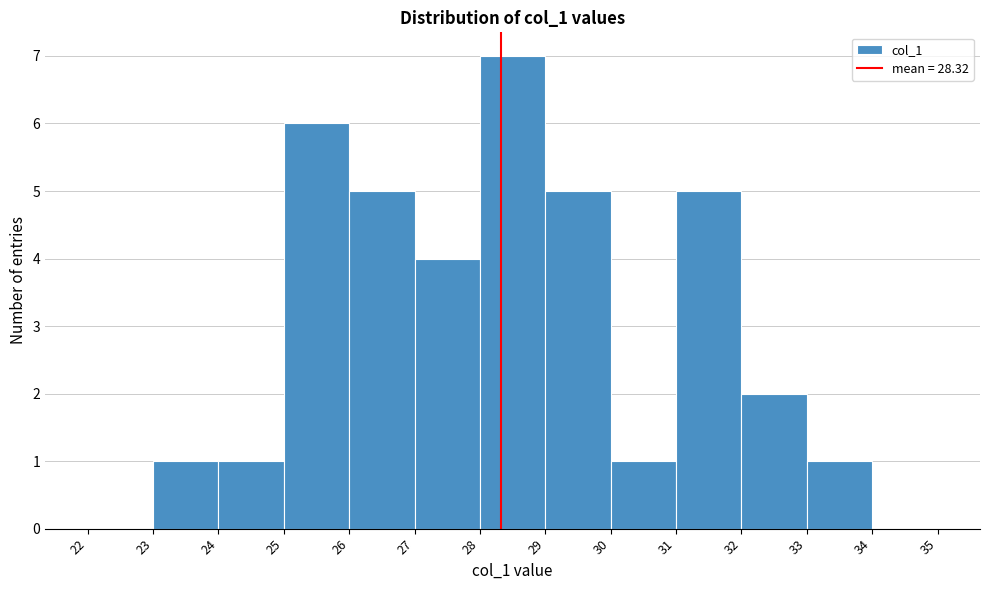

Reading left to right, transcribe this chart: for each bar, give the range it covers on the x-axis and its height. The values are not printed on the chart, so give them approximately, as read against the axis.

22 to 23: 0
23 to 24: 1
24 to 25: 1
25 to 26: 6
26 to 27: 5
27 to 28: 4
28 to 29: 7
29 to 30: 5
30 to 31: 1
31 to 32: 5
32 to 33: 2
33 to 34: 1
34 to 35: 0